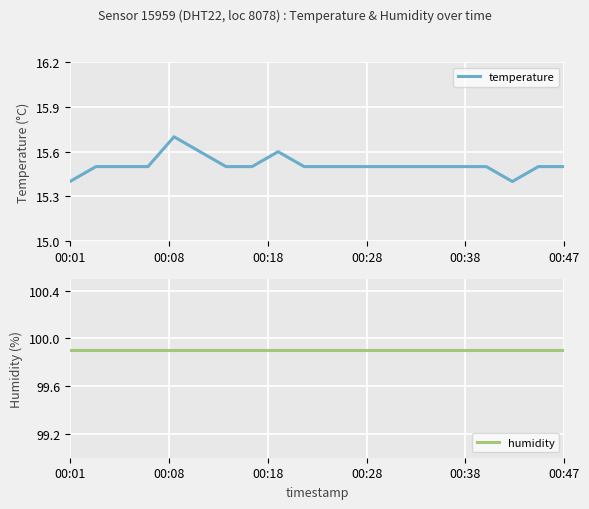

List the series in order of their overall mean, highest first.

humidity, temperature